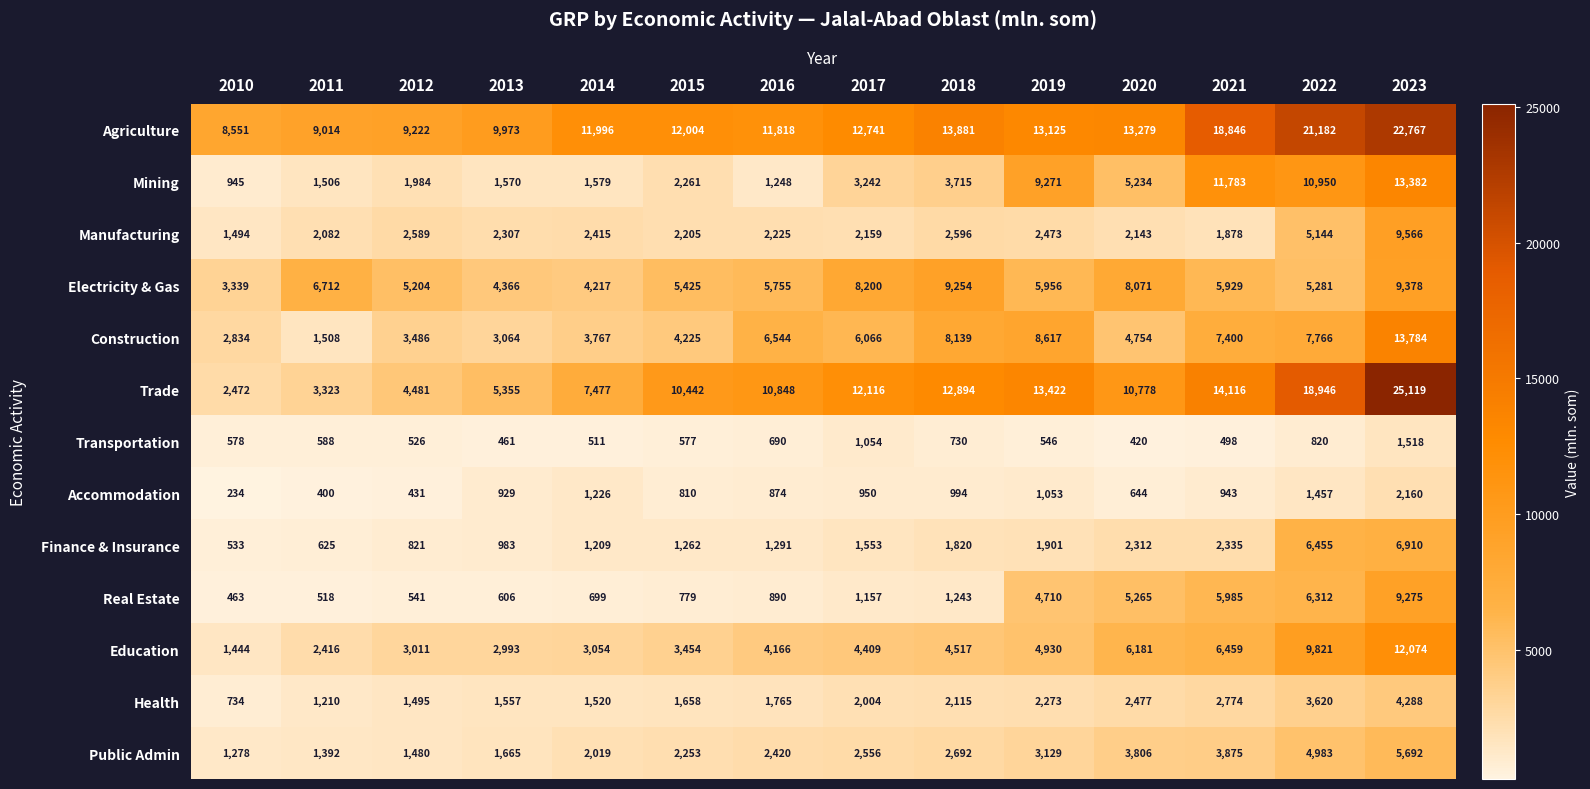

Which series has the widest spread of values?

Trade